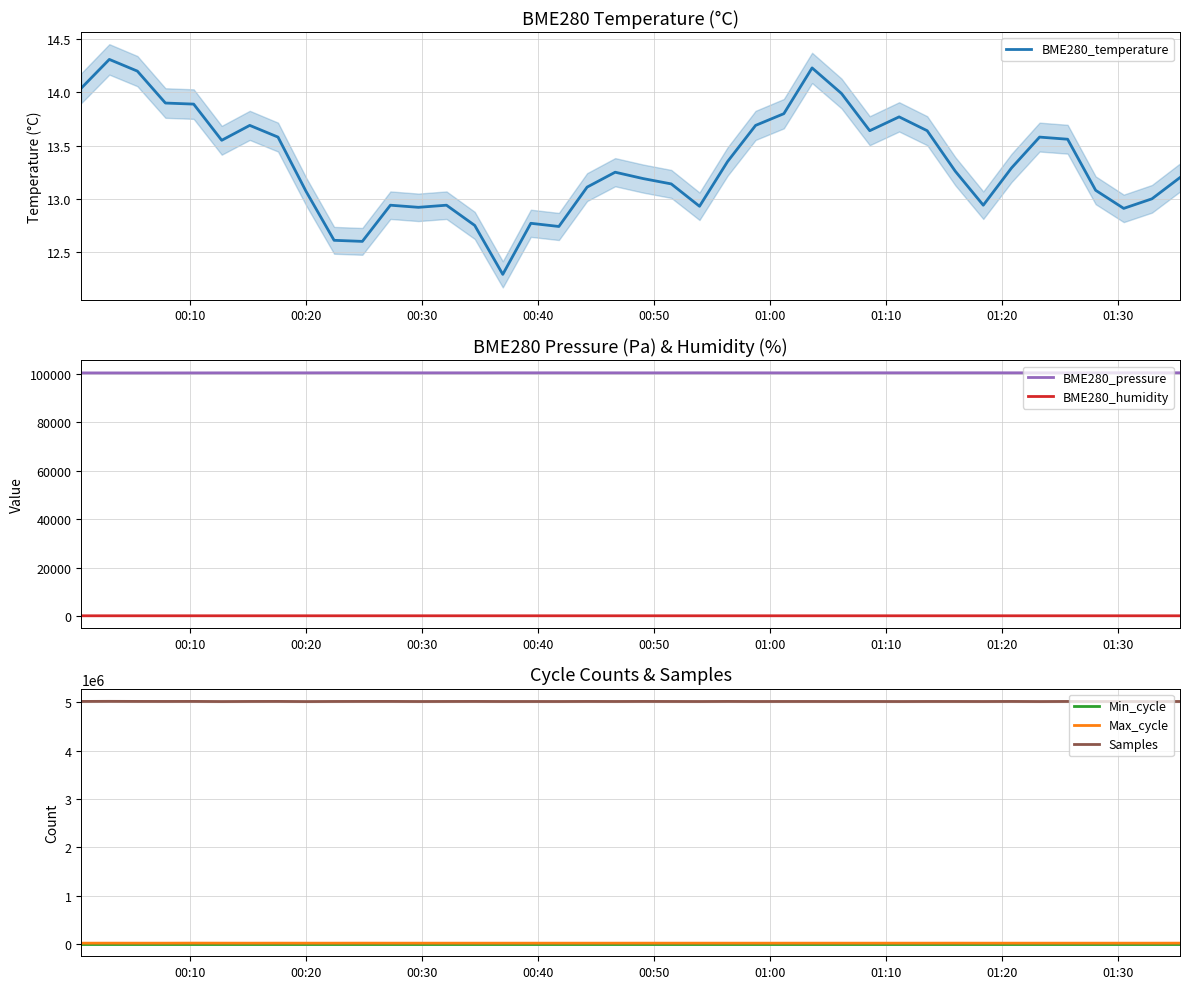

True or false: Max_cycle and Samples intersect in this chart.

False